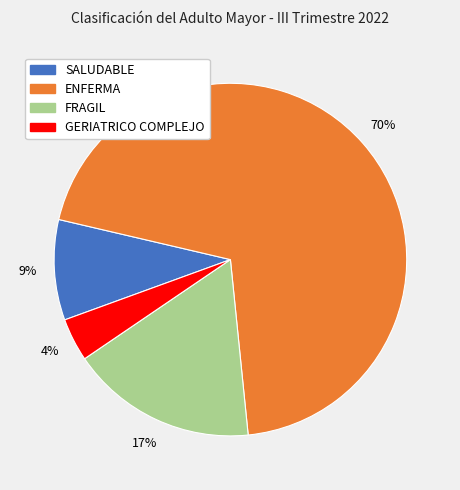

To the nearest percent, what percentage of the pie is FRAGIL?

17%